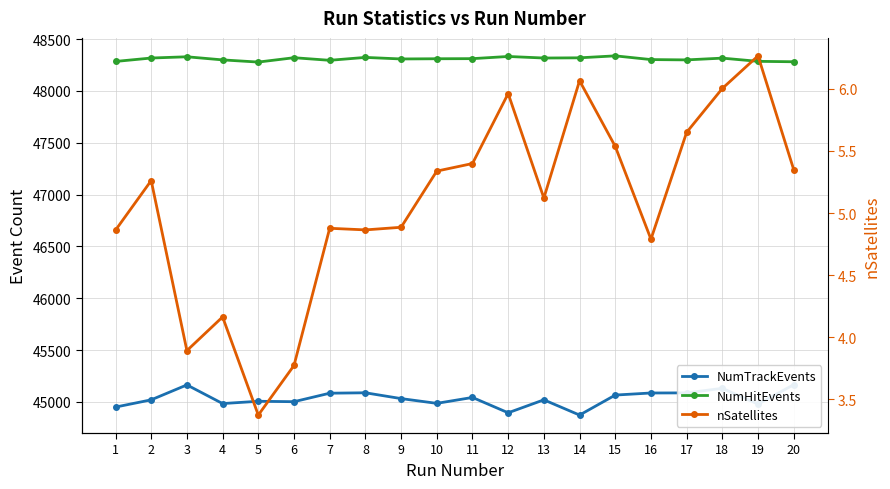

Is it true that nSatellites equals 3.4 at 5?

True